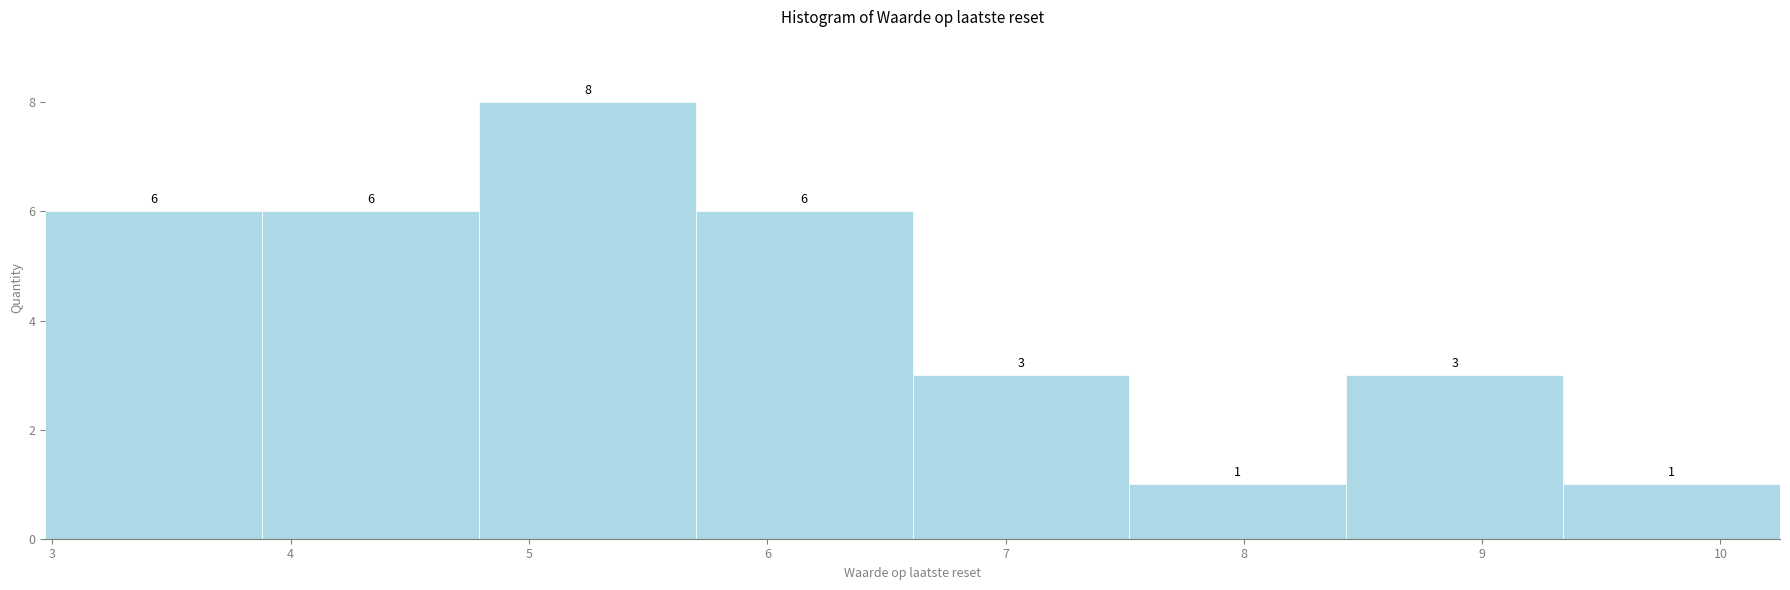

How tall is the bar that spans 9.34 to 10.25 on the x-axis? The bar edges are not printed on the chart, so give them approximately, as read against the axis.

1